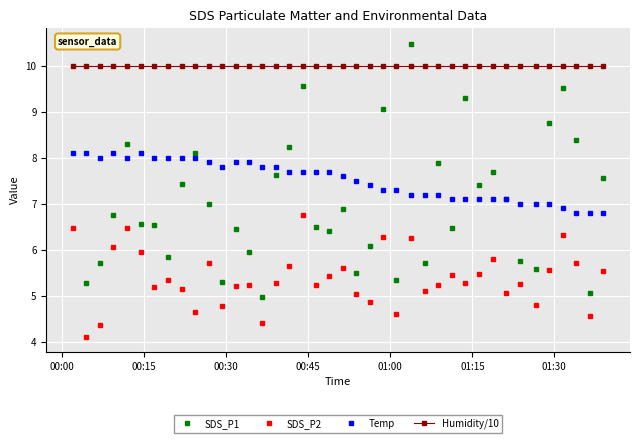

What is the sum of all Humidity/10 values?

399.6